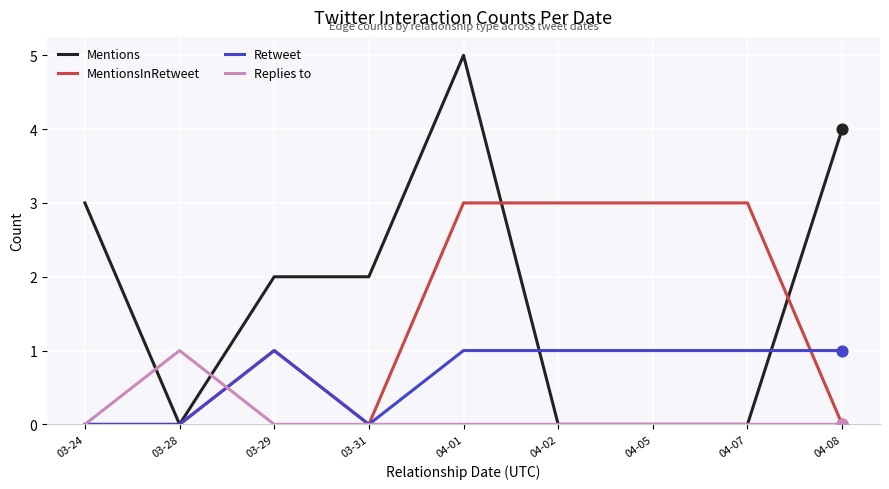

Which series has the widest spread of values?

Mentions